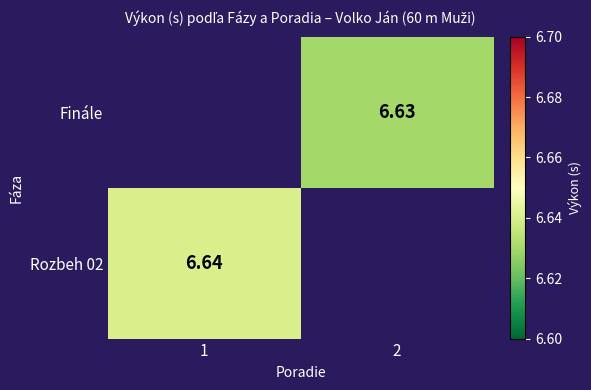

Is the value of Finále at 2 greater than the value of Rozbeh 02 at 1?

No